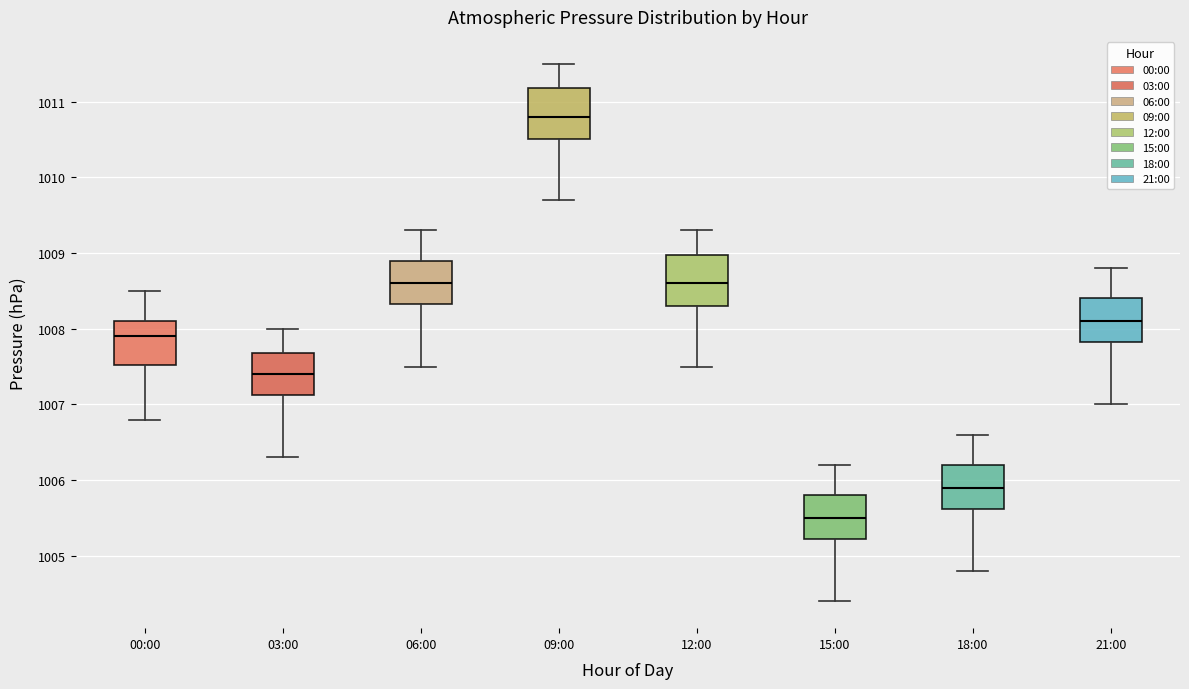

Where does the upper whisker of the box for 12:00 end on the y-axis? The values are not printed on the chart, so give them approximately, as read against the axis.

1009.3